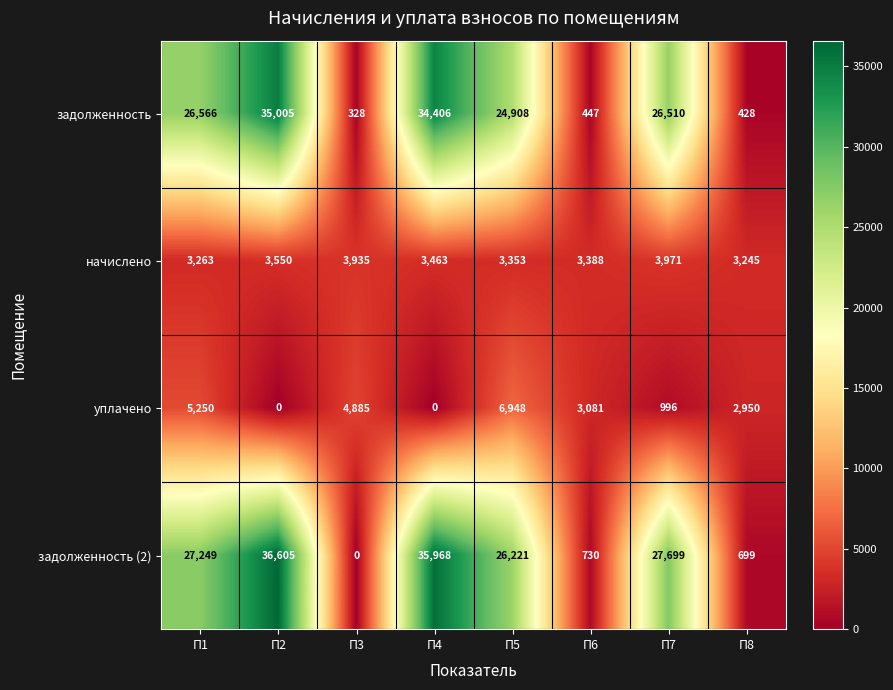

Which series has the widest spread of values?

задолженность (2)